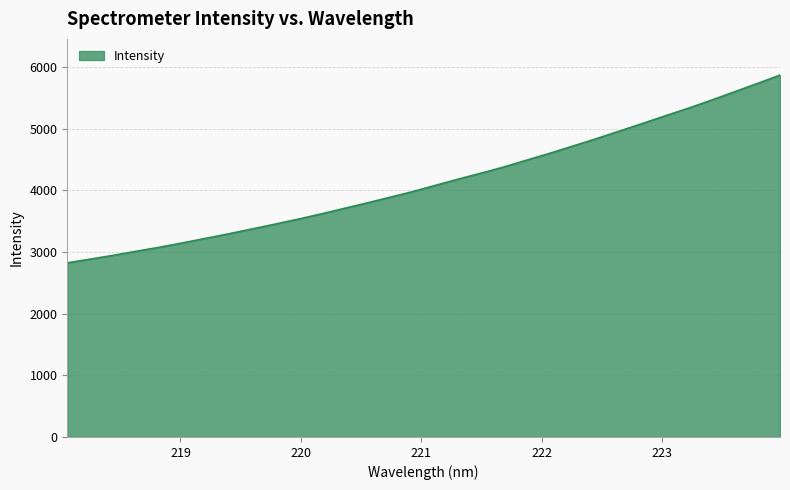

True or false: there are more than 2 points higher than both neighbors.

False